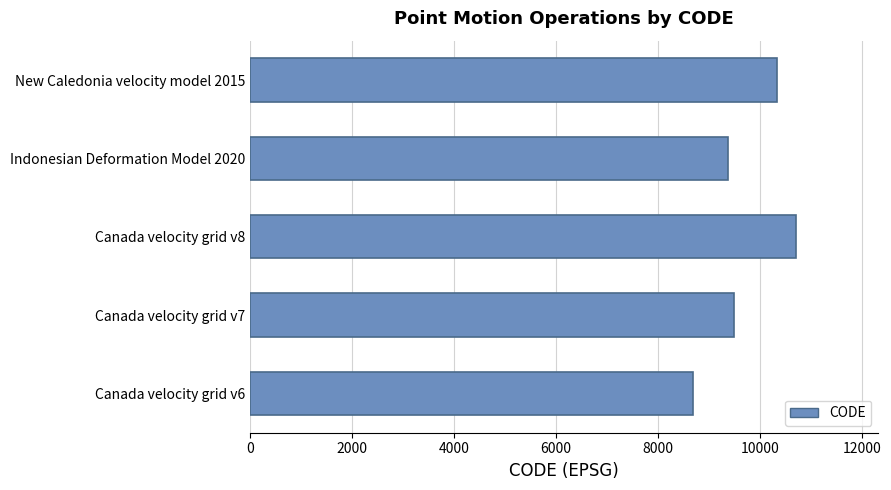

What is the sum of the values at Canada velocity grid v7 and Canada velocity grid v8?

20190